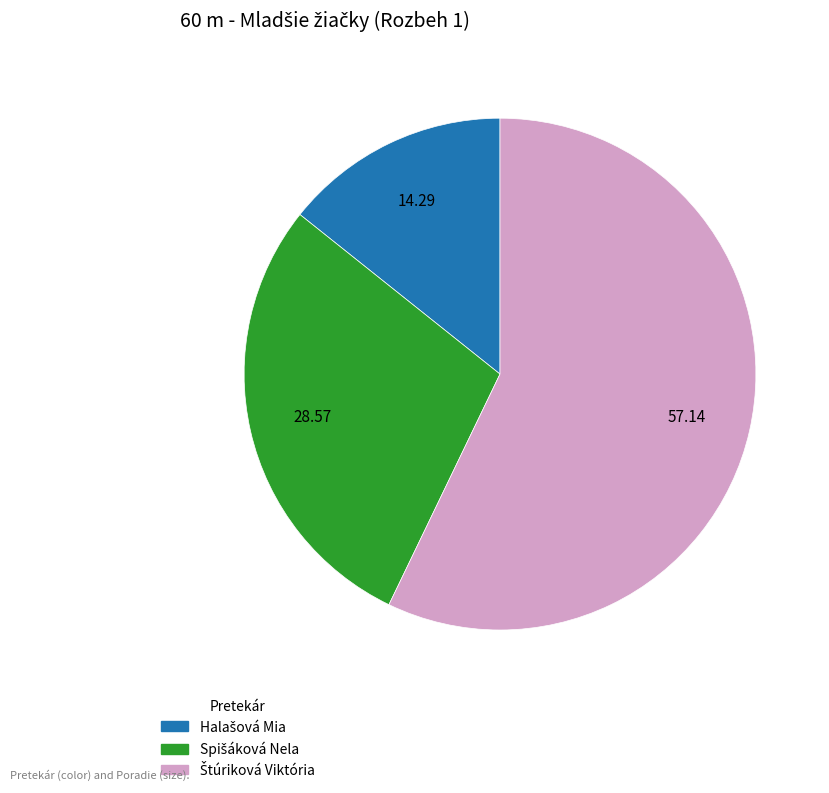

Is there any slice that represents more than half of the pie?

Yes